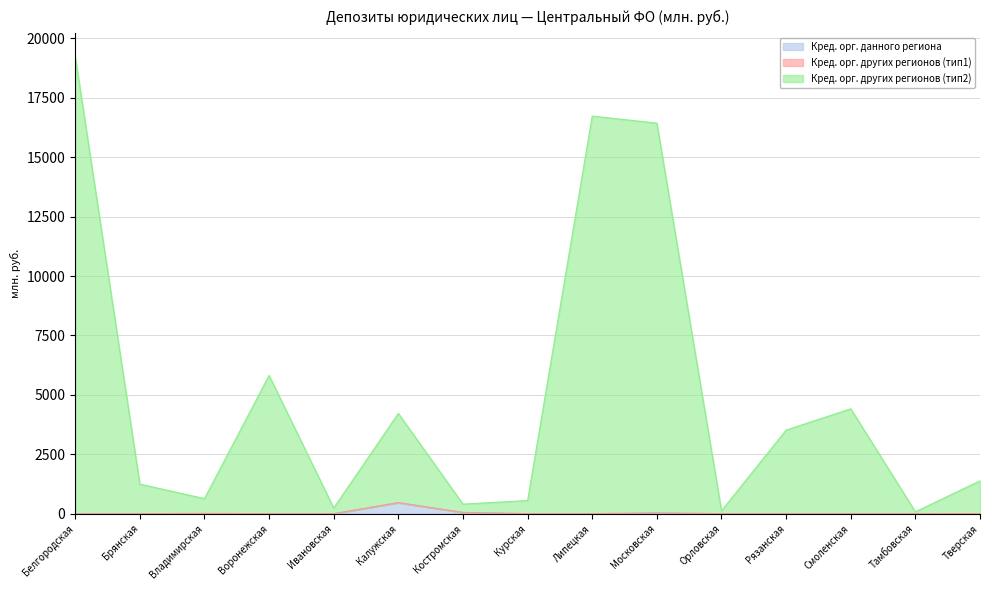

Is the value of Кред. орг. других регионов (тип2) at Брянская greater than the value of Кред. орг. данного региона at Рязанская?

Yes